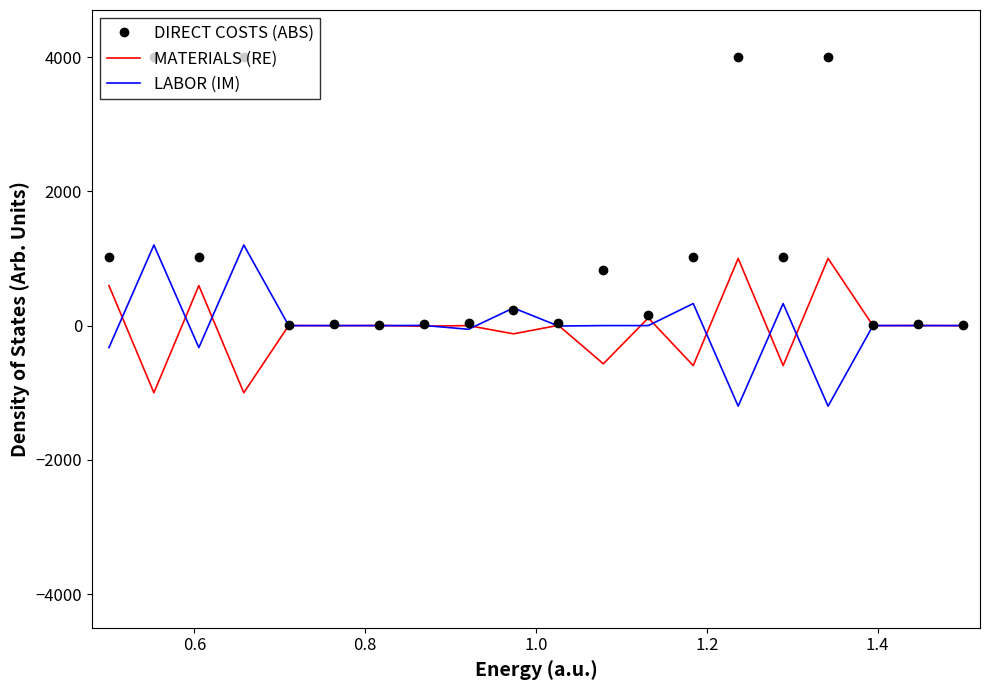

Which series has the largest total across all categories?

DIRECT COSTS (ABS)